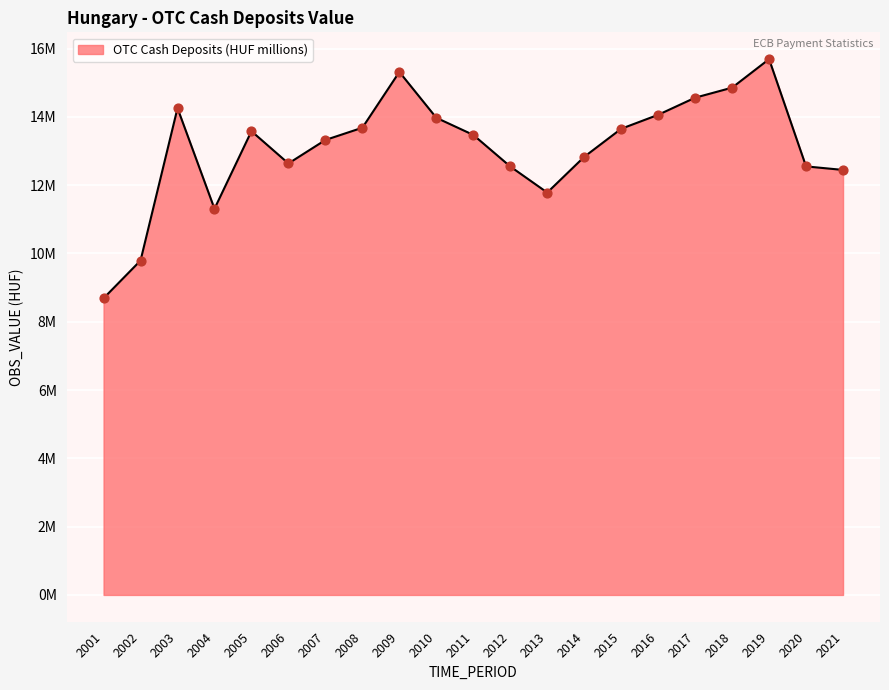

What is the ratio of the value at 2002 to the value at 2015?

0.7